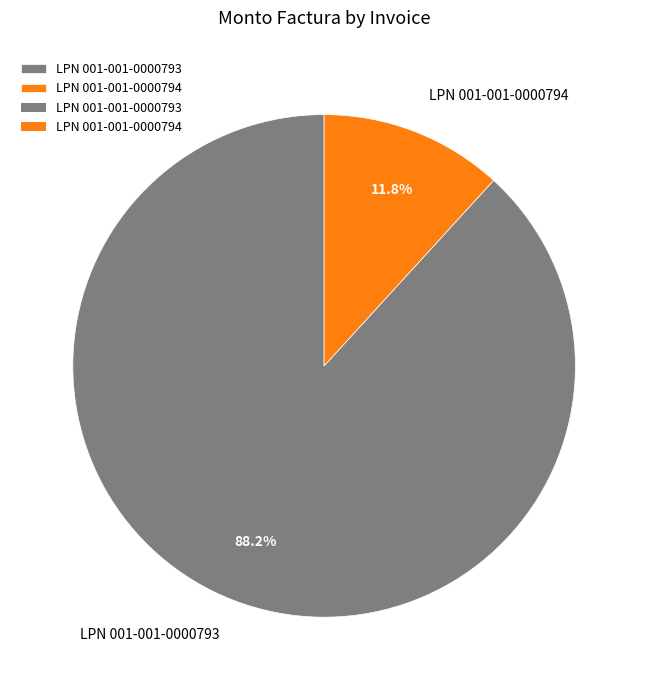

Which slice is the smallest?

LPN 001-001-0000794